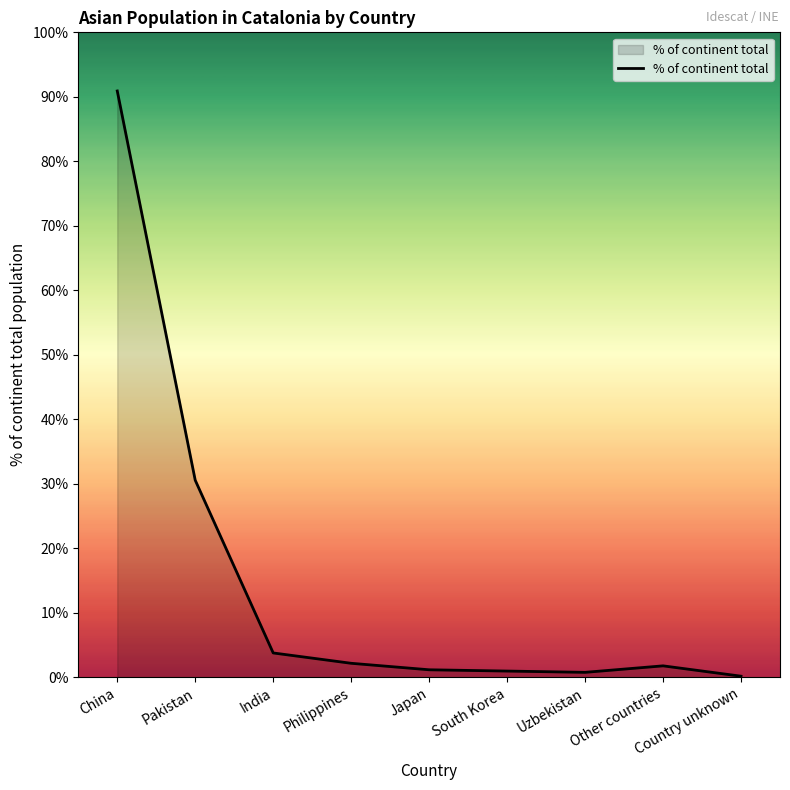

How many points are lower than both their immediate neighbors (excluding endpoints)?

1